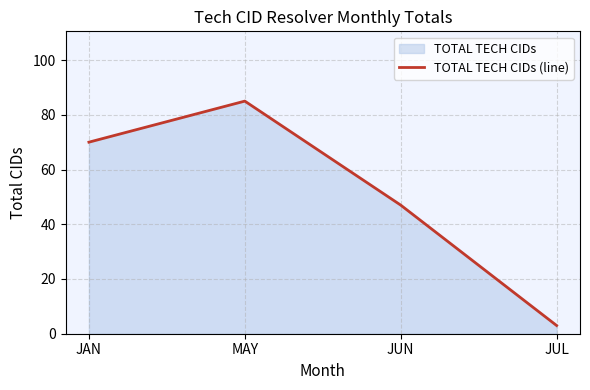

Reading right to left, list all the values displayed in this chart.

3	47	85	70